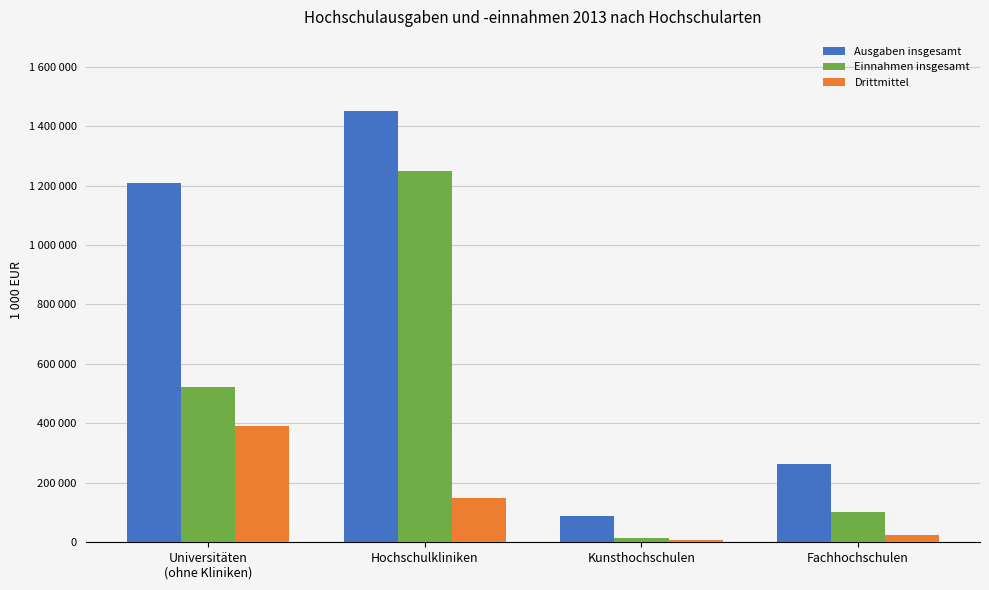

Between Hochschulkliniken and Kunsthochschulen, which series saw the biggest shift?

Ausgaben insgesamt